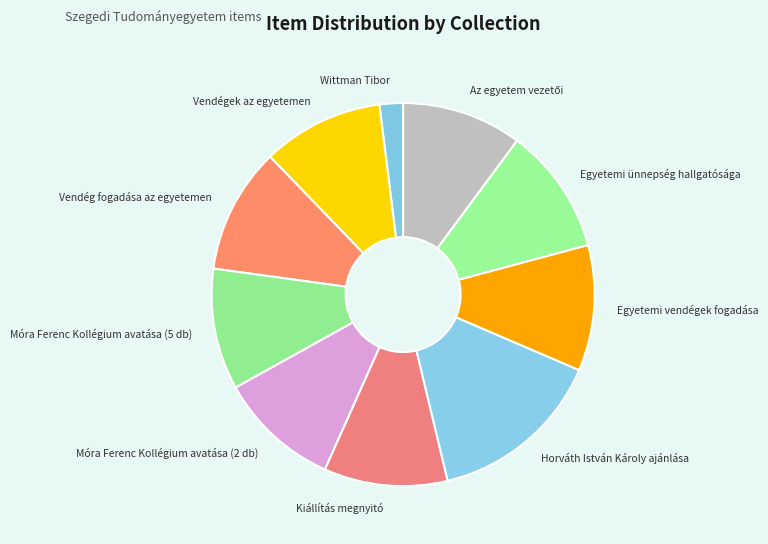

The Egyetemi ünnepség hallgatósága slice represents 23% of the pie. True or false?

False